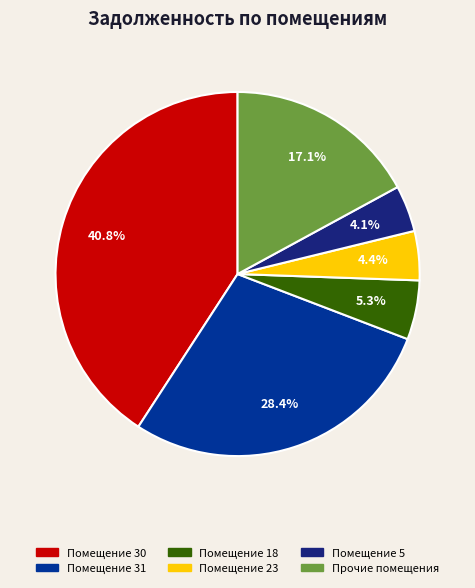

Does any single category account for the majority?

No